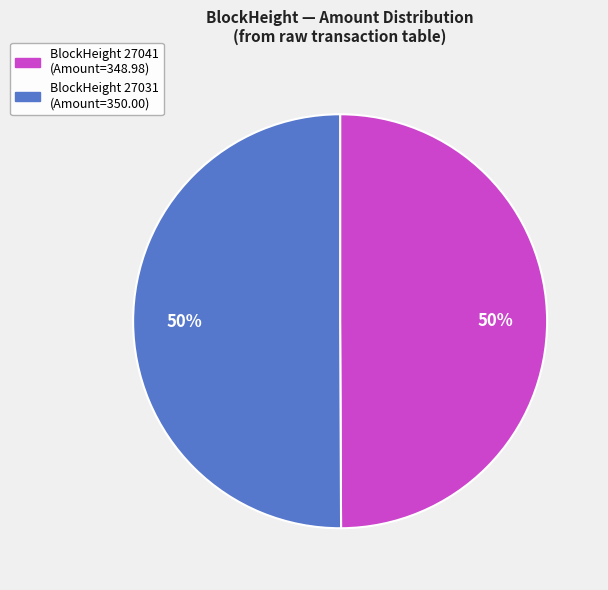

What percentage is the BlockHeight 27041 (Amount=348.98) slice, to the nearest percent?

50%